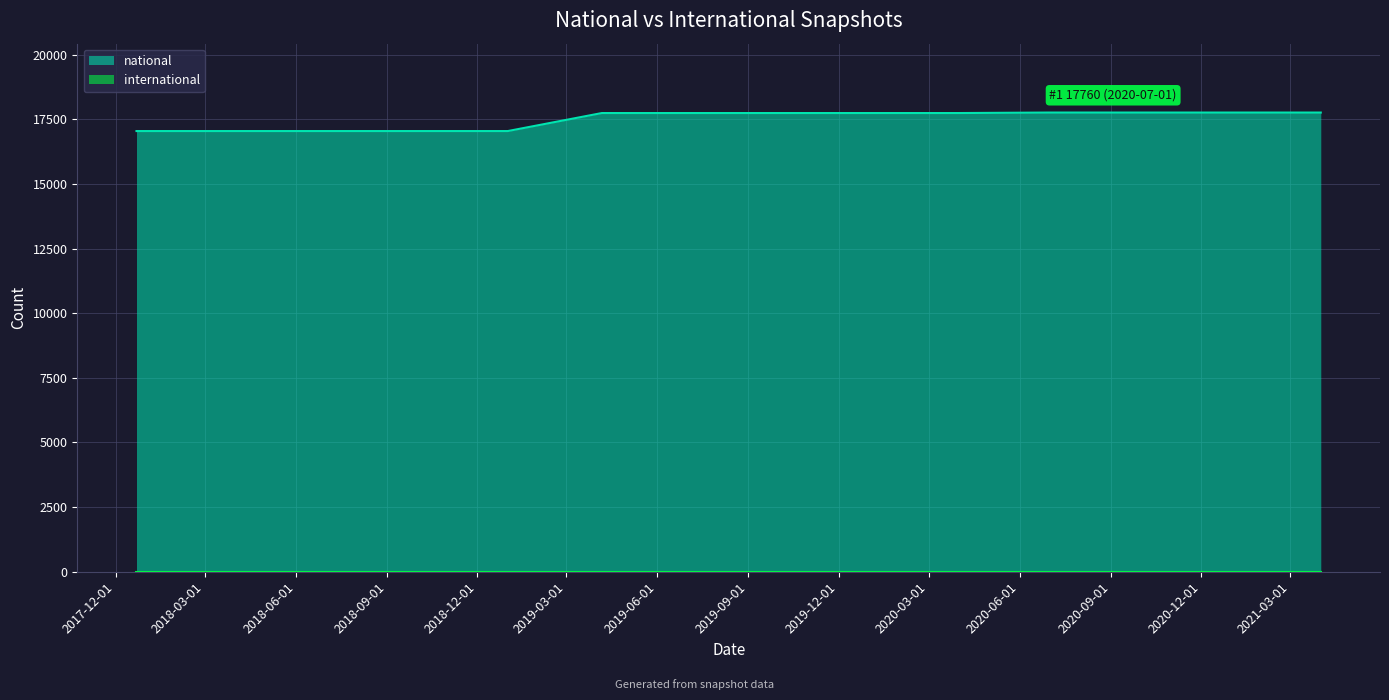

How many distinct data groups are displayed?

2